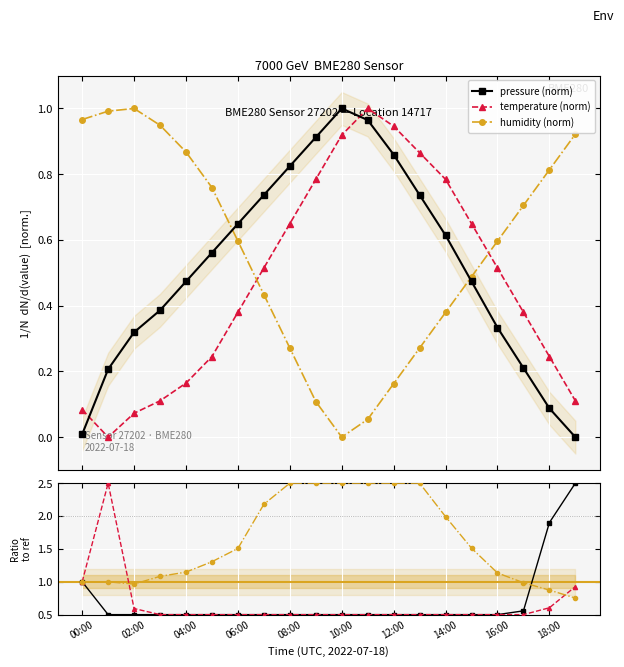

How many times do pressure (norm) and temperature (norm) cross each other?

2